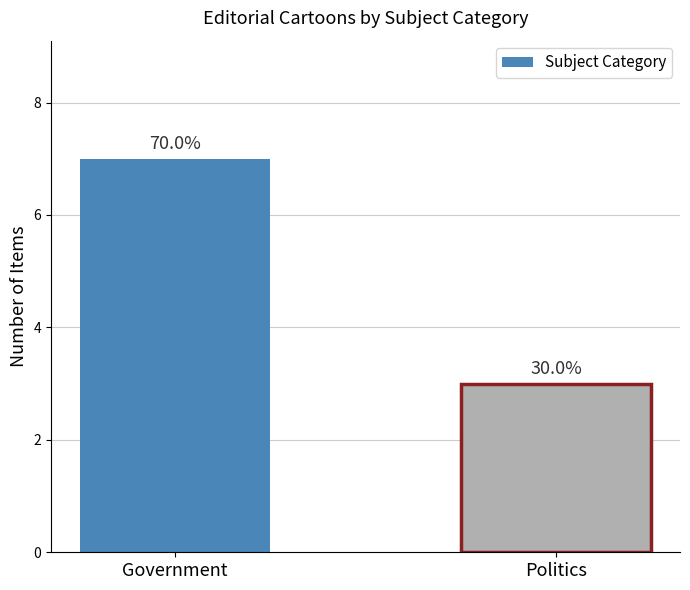

How many bars are there in total?

2